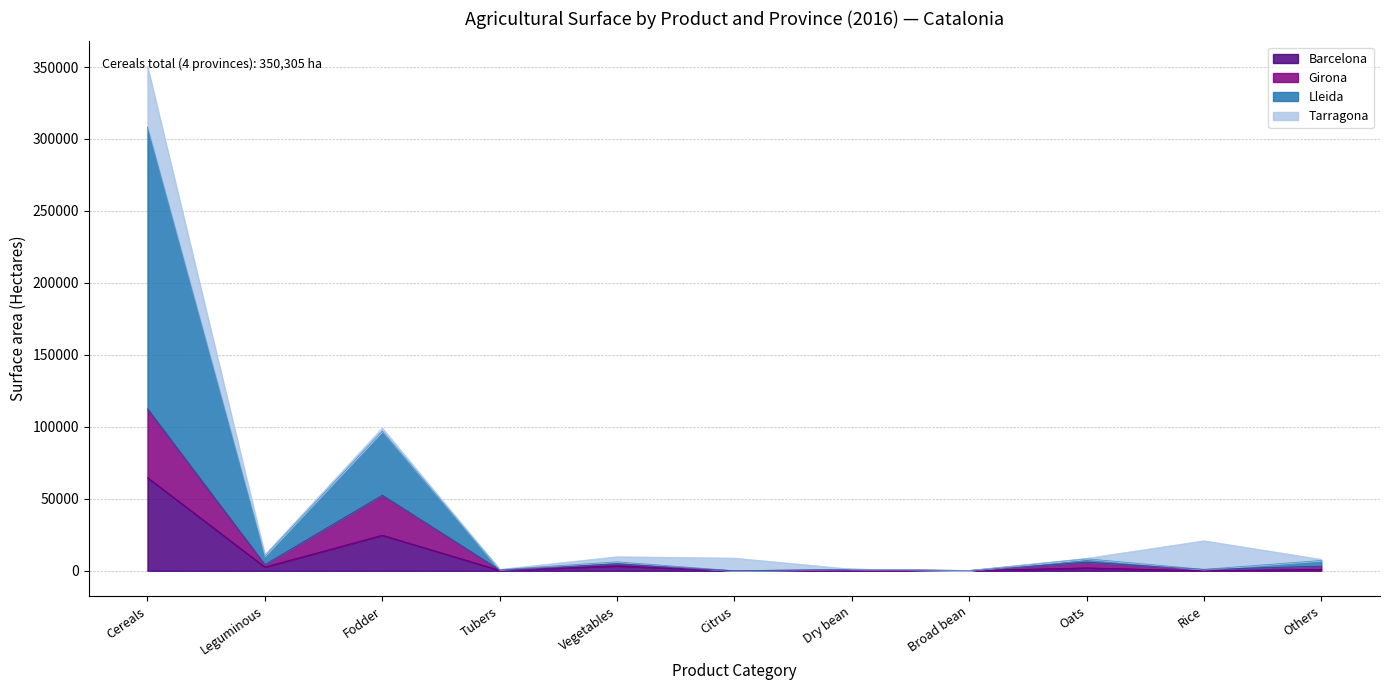

Where is Barcelona nearest to the value 32371?

Fodder